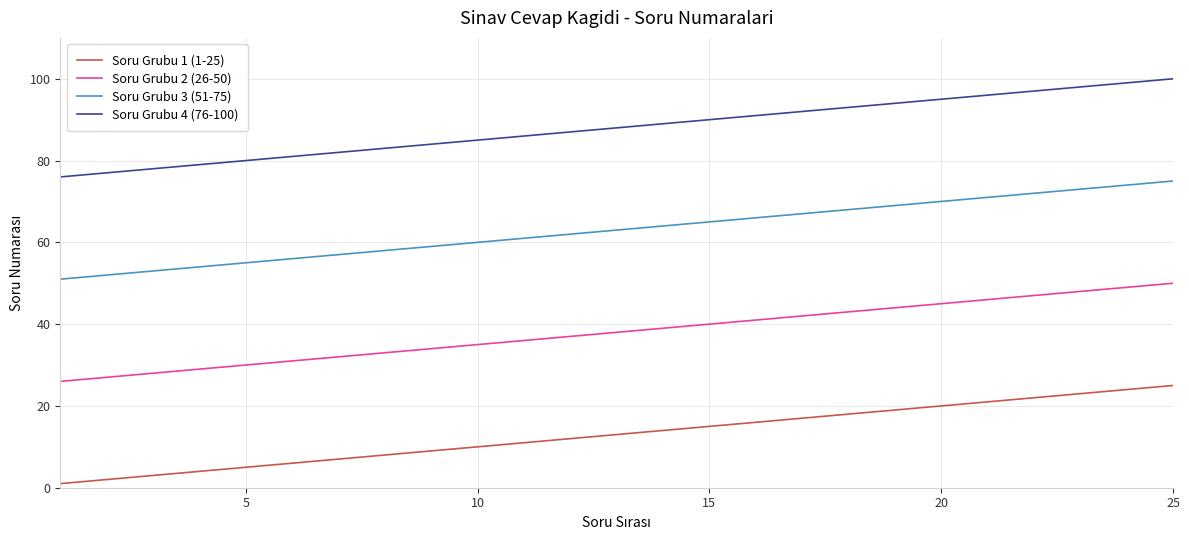

What is the maximum value shown in the chart?

100